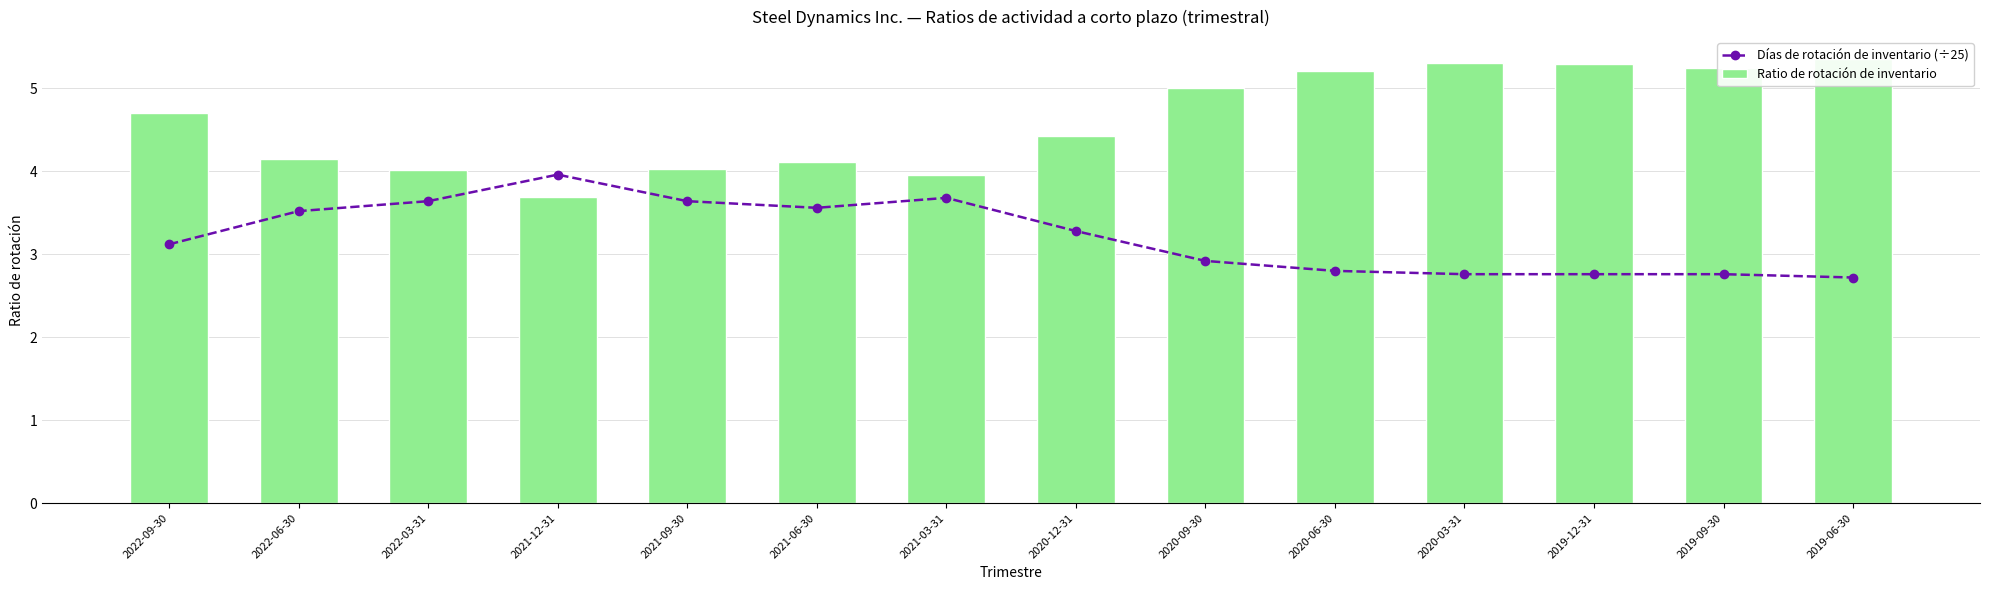

What is the average value of the Ratio de rotación de inventario series?

4.6